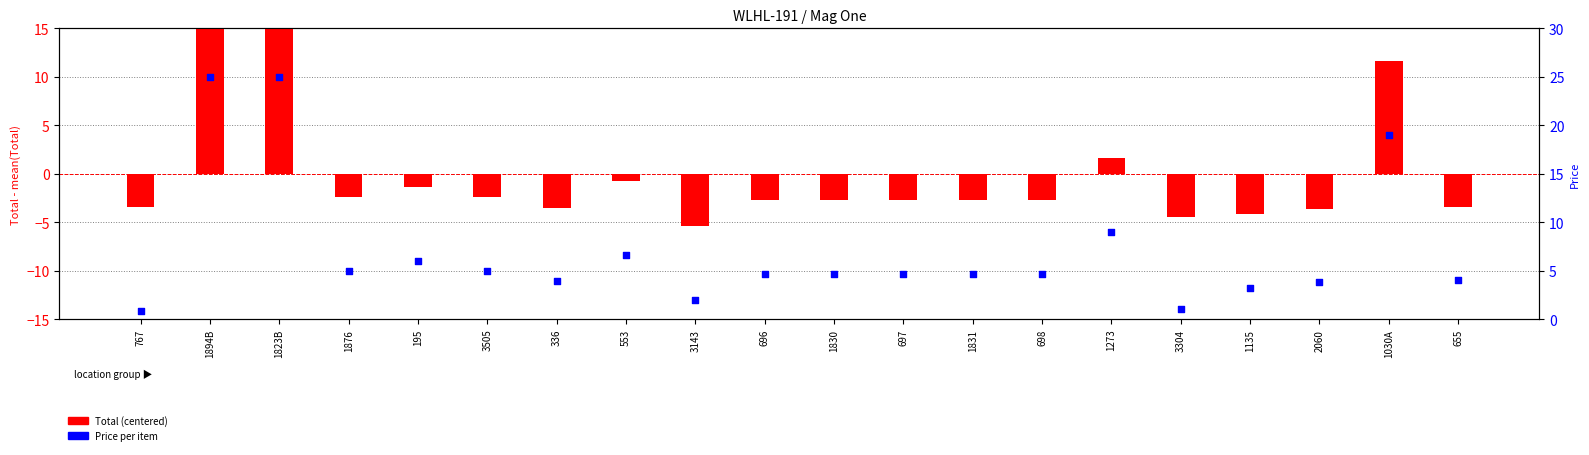

Which series has the largest total across all categories?

Price